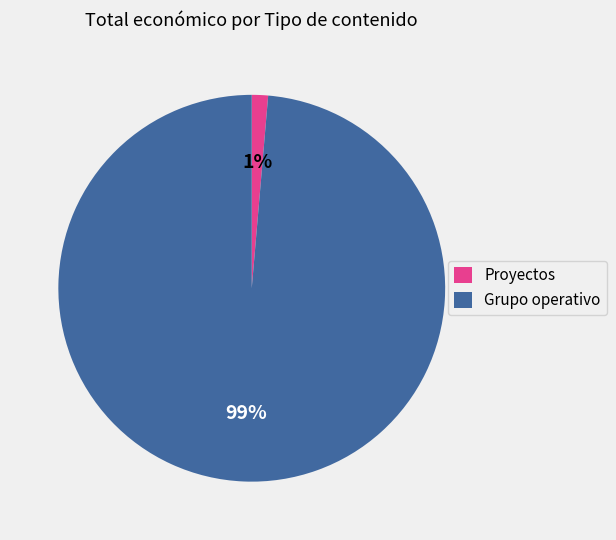

Rank the categories by value from lowest to highest.

Proyectos, Grupo operativo